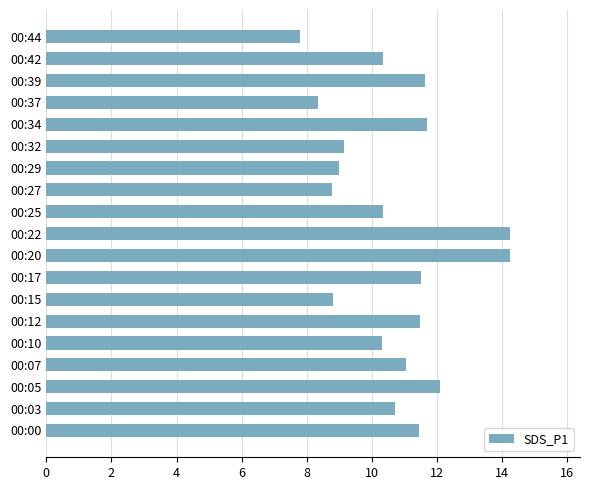

What is the change in value from 00:39 to 00:42?

-1.3